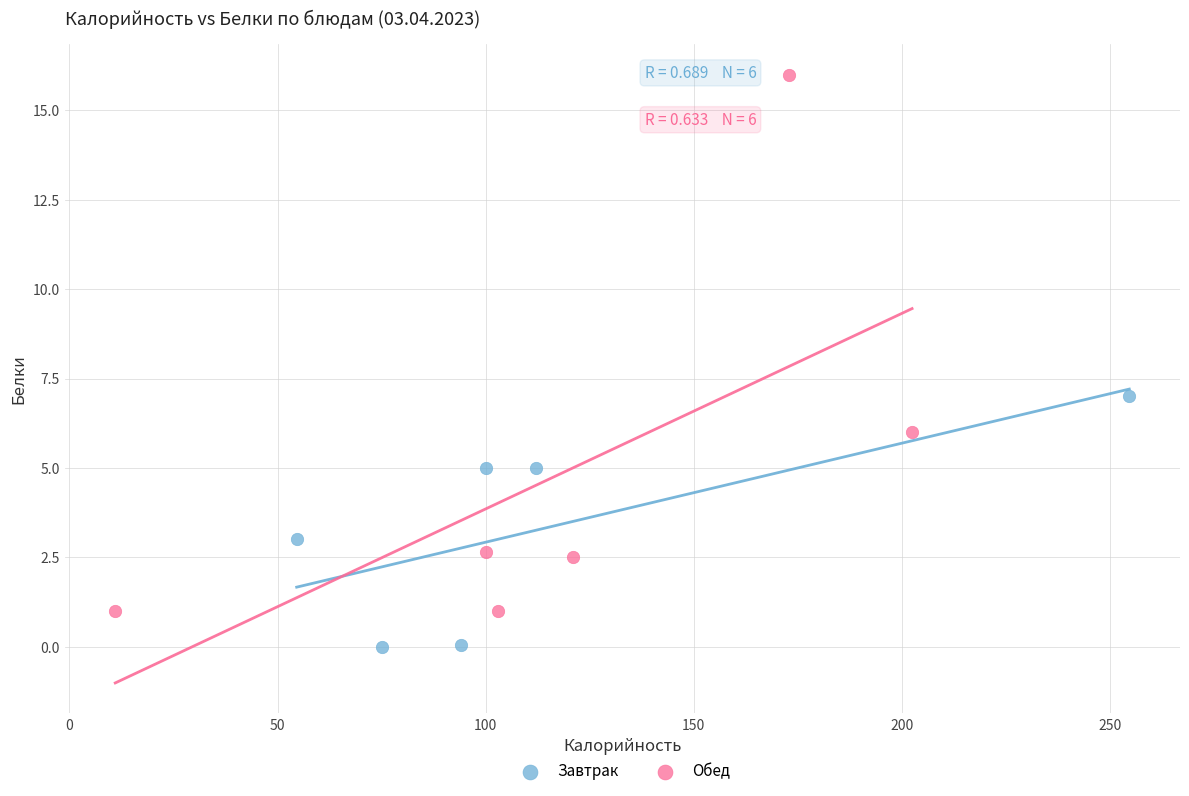

Which series contains the lowest Y value?

Завтрак